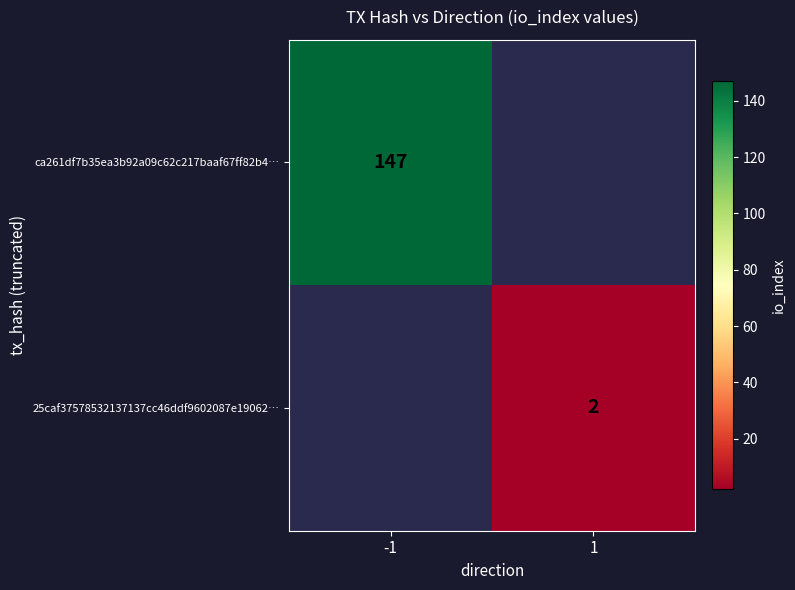

True or false: 25caf37578532137137cc46ddf9602087e19062… has a value of 2 at 1.

True